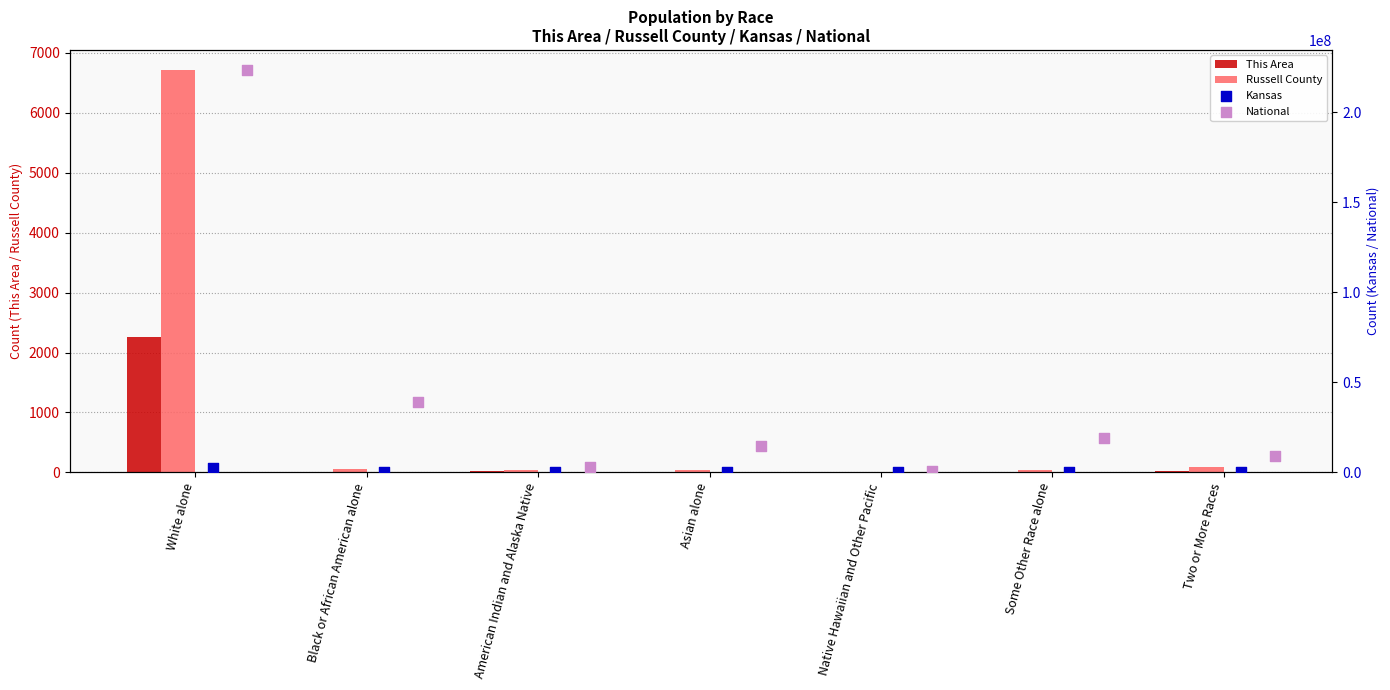

What are all the series names shown in the legend?

This Area, Russell County, Kansas, National